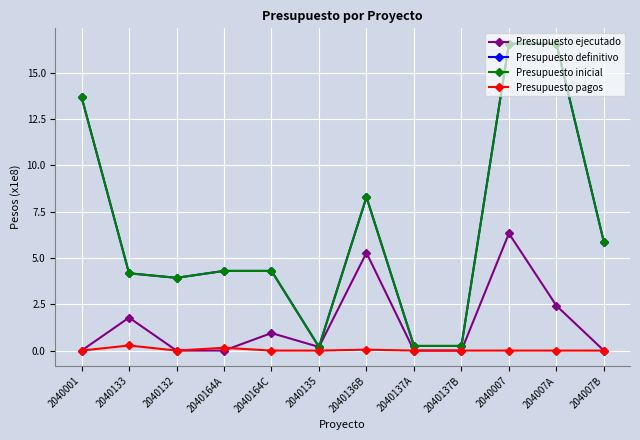

Where is the first local minimum for Presupuesto definitivo?

2040132